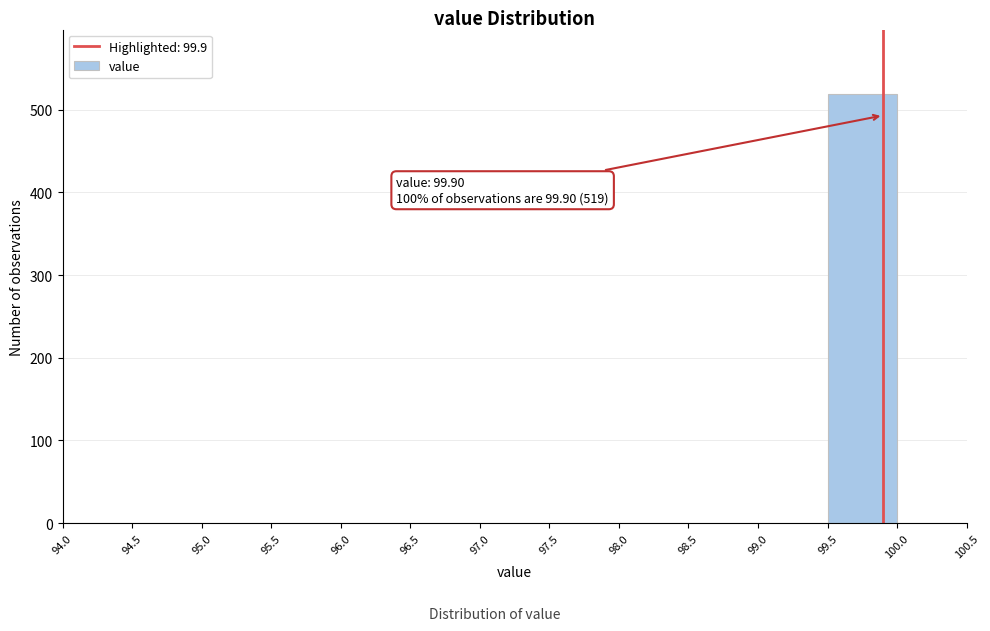

Over which range of the x-axis is the bar tallest?

99.5 to 100.0